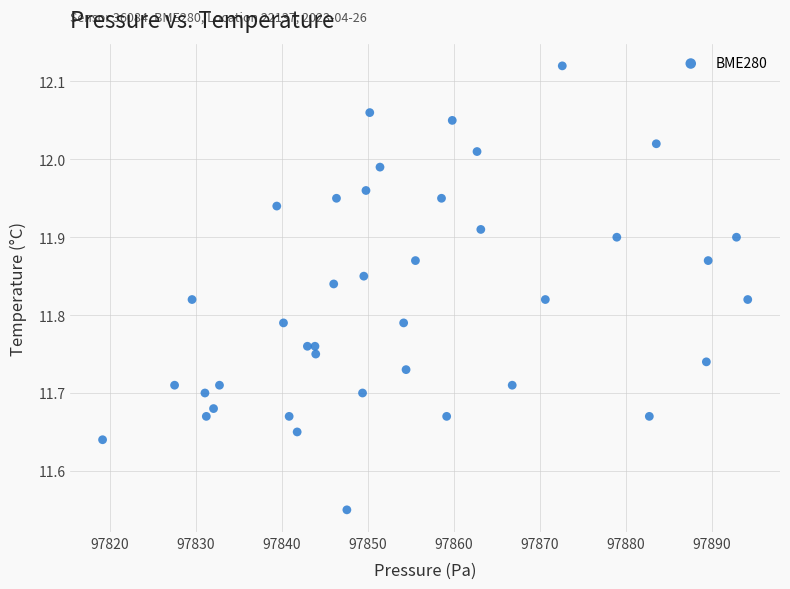

What is the range of X values (max minus min)?

75.0